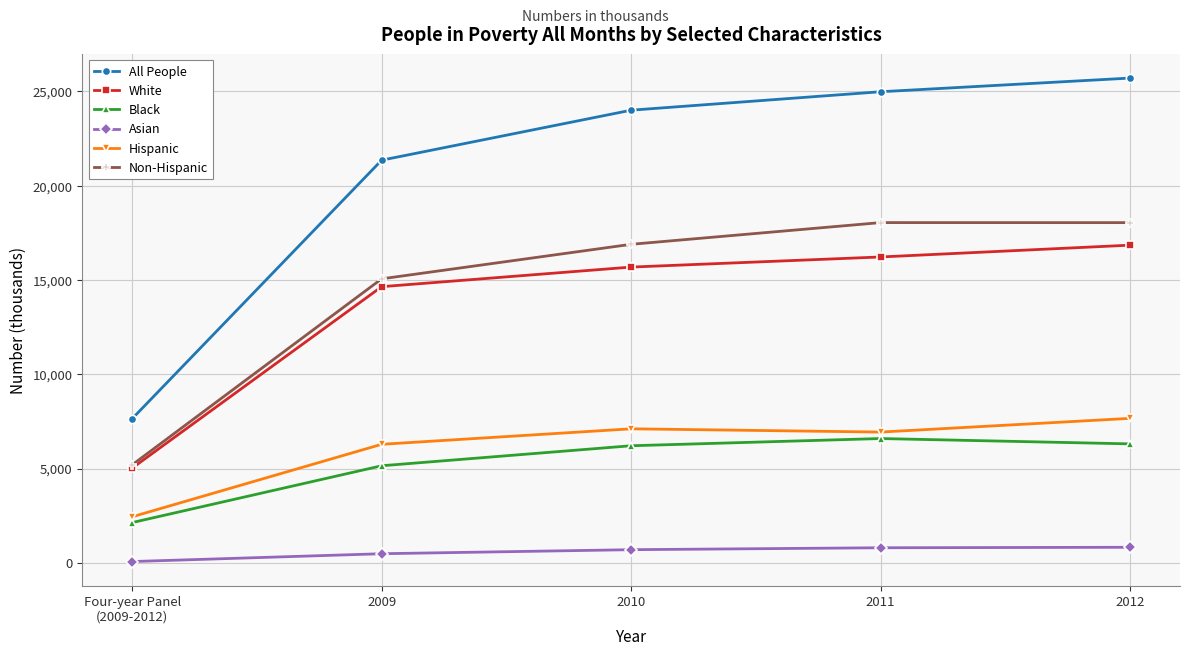

How many lines are shown in the chart?

6